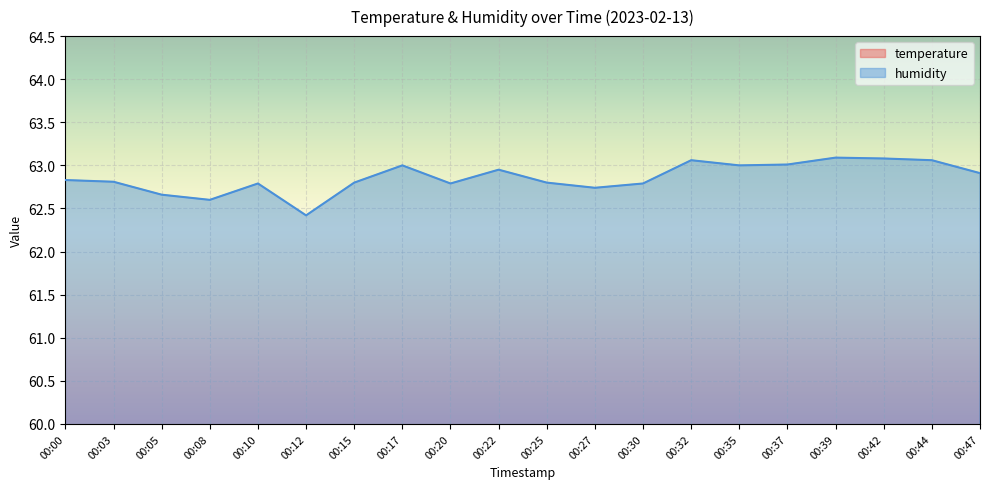

How many temperature values are between 10 and 11?

20